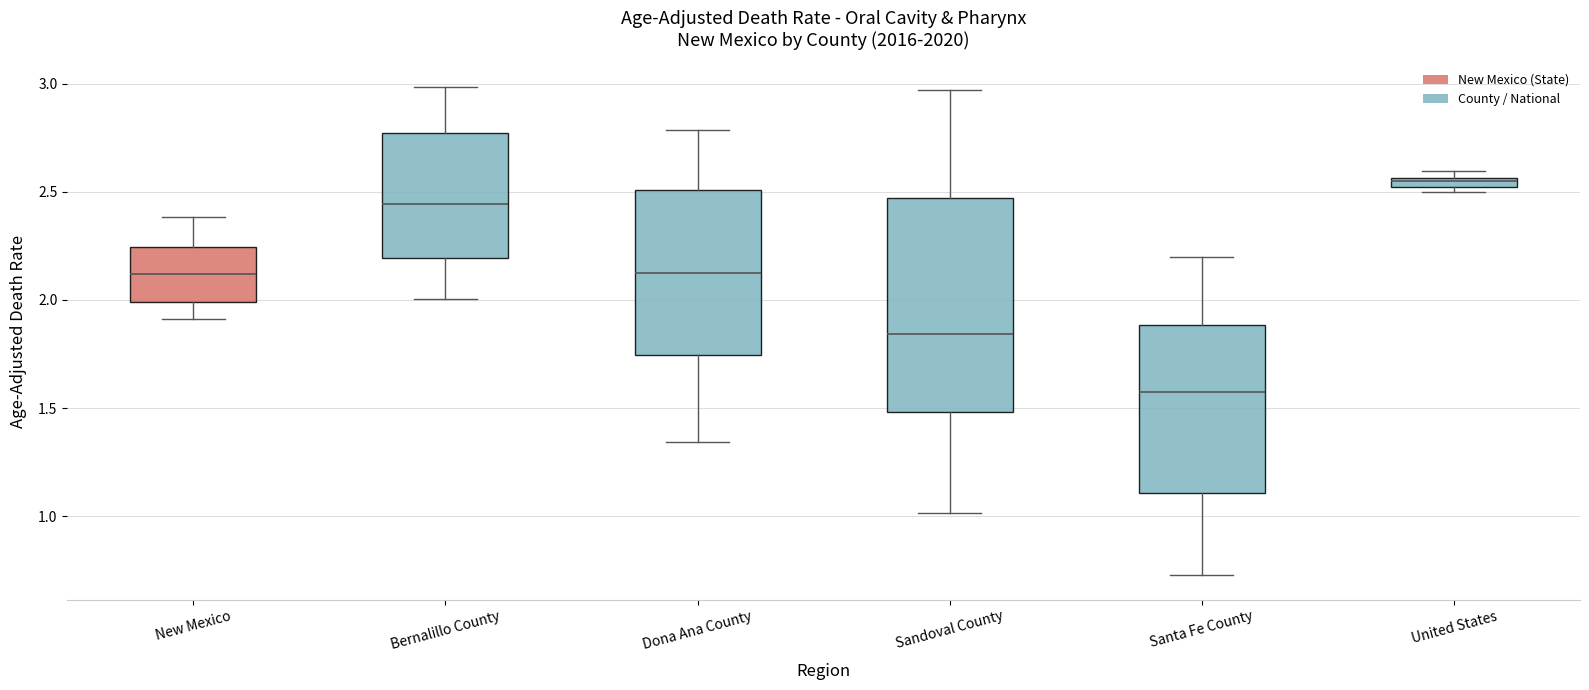

Where does the lower whisker of the box for New Mexico end on the y-axis? The values are not printed on the chart, so give them approximately, as read against the axis.

1.90